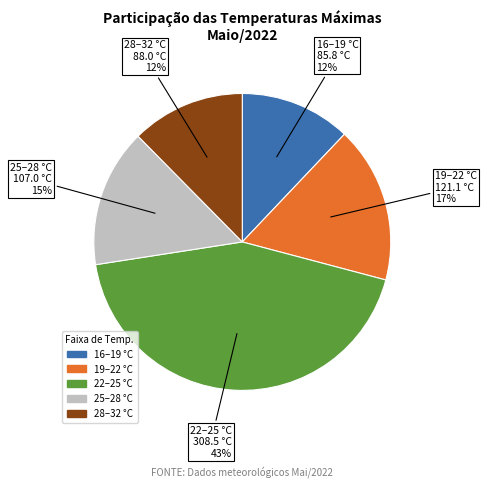

Is there a majority slice in this chart?

No